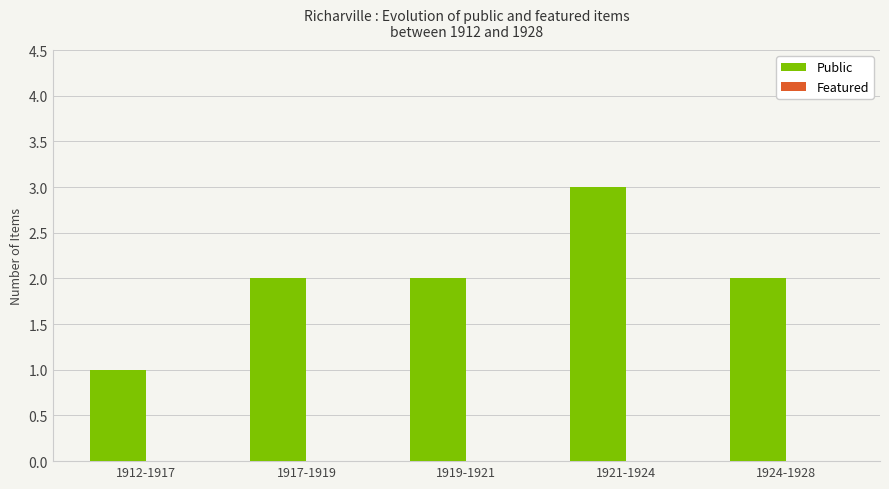

What is the label of the 2nd bar from the left?

1917-1919